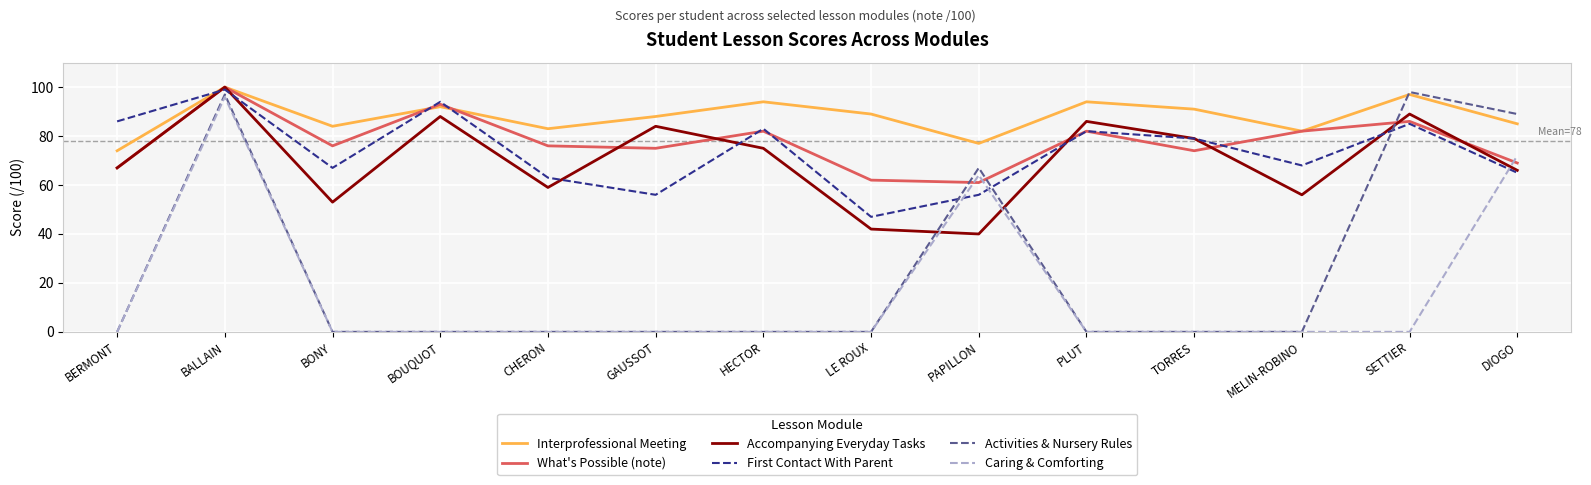

Reading left to right, list all the values displayed in this chart.

Interprofessional Meeting: 74	100	84	92	83	88	94	89	77	94	91	82	97	85
What's Possible (note): 67	100	76	93	76	75	82	62	61	82	74	82	86	69
Accompanying Everyday Tasks: 67	100	53	88	59	84	75	42	40	86	79	56	89	66
First Contact With Parent: 86	99	67	94	63	56	83	47	56	82	79	68	85	65
Activities & Nursery Rules: 0	97	0	0	0	0	0	0	67	0	0	0	98	89
Caring & Comforting: 0	96	0	0	0	0	0	0	64	0	0	0	0	72